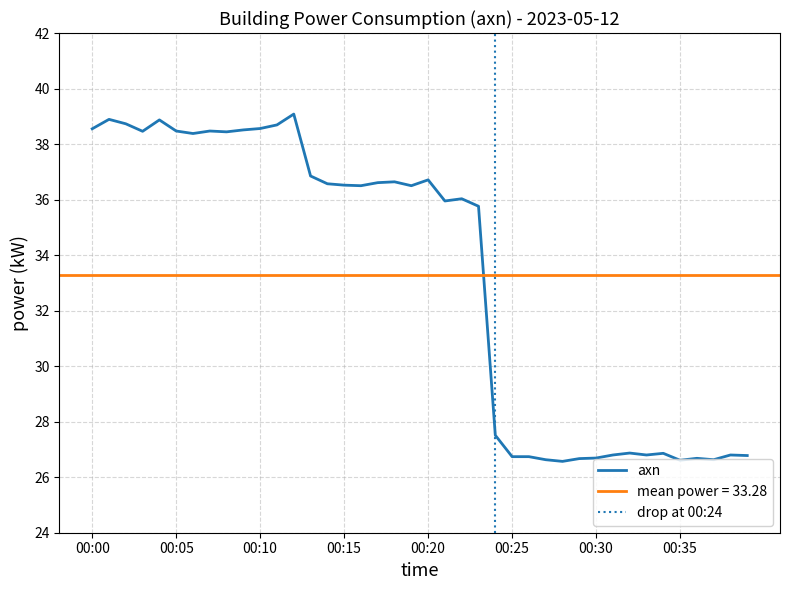

Rank the categories by value from lowest to highest.

00:28, 00:35, 00:27, 00:37, 00:29, 00:36, 00:30, 00:25, 00:26, 00:39, 00:31, 00:33, 00:38, 00:34, 00:32, 00:24, 00:23, 00:21, 00:22, 00:16, 00:19, 00:15, 00:14, 00:17, 00:18, 00:20, 00:13, 00:06, 00:08, 00:03, 00:05, 00:07, 00:09, 00:00, 00:10, 00:11, 00:02, 00:04, 00:01, 00:12